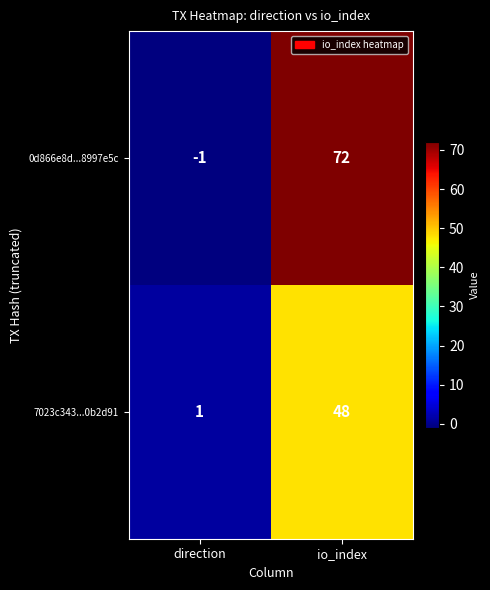

Where is 7023c343...0b2d91 nearest to the value 24?

direction